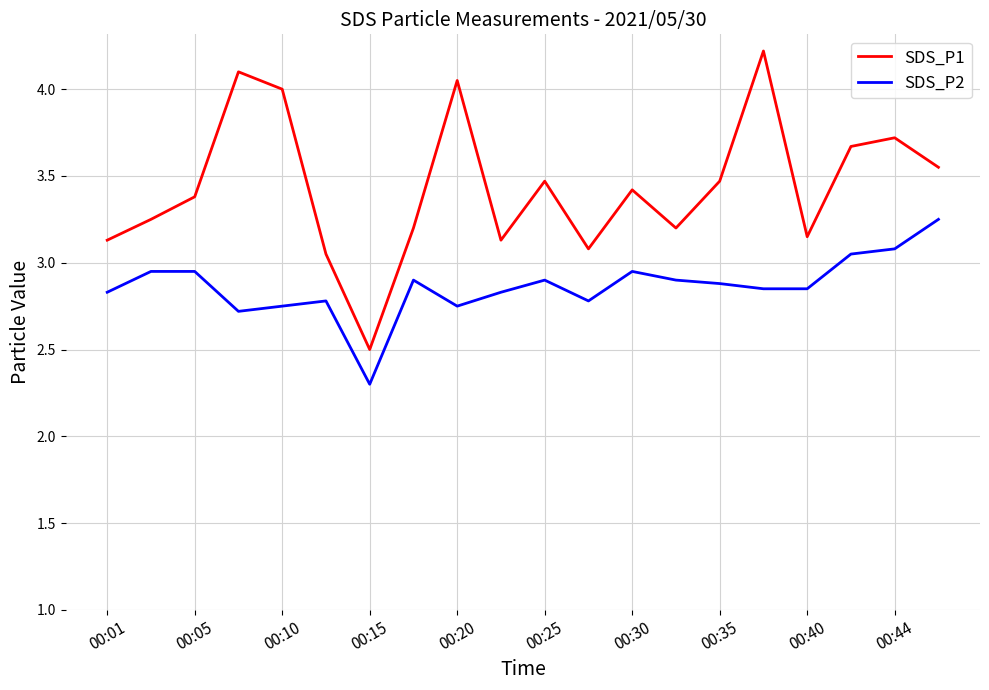

What is the difference between the maximum and second lowest values in the SDS_P2 series?

0.5